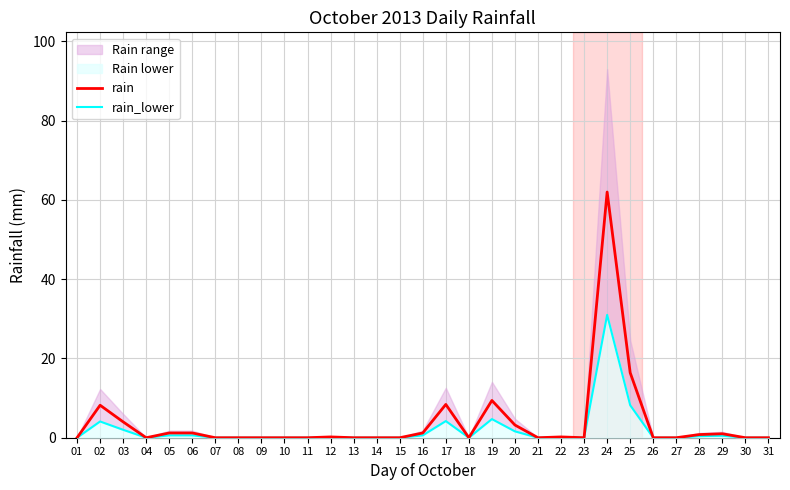

True or false: rain_lower and rain cross at least once.

False